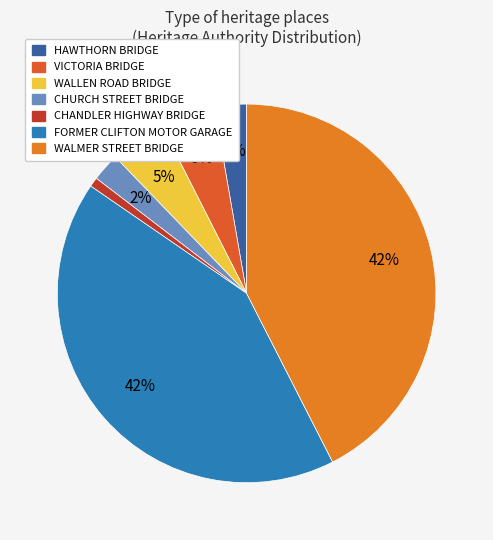

What percentage is the WALLEN ROAD BRIDGE slice, to the nearest percent?

5%